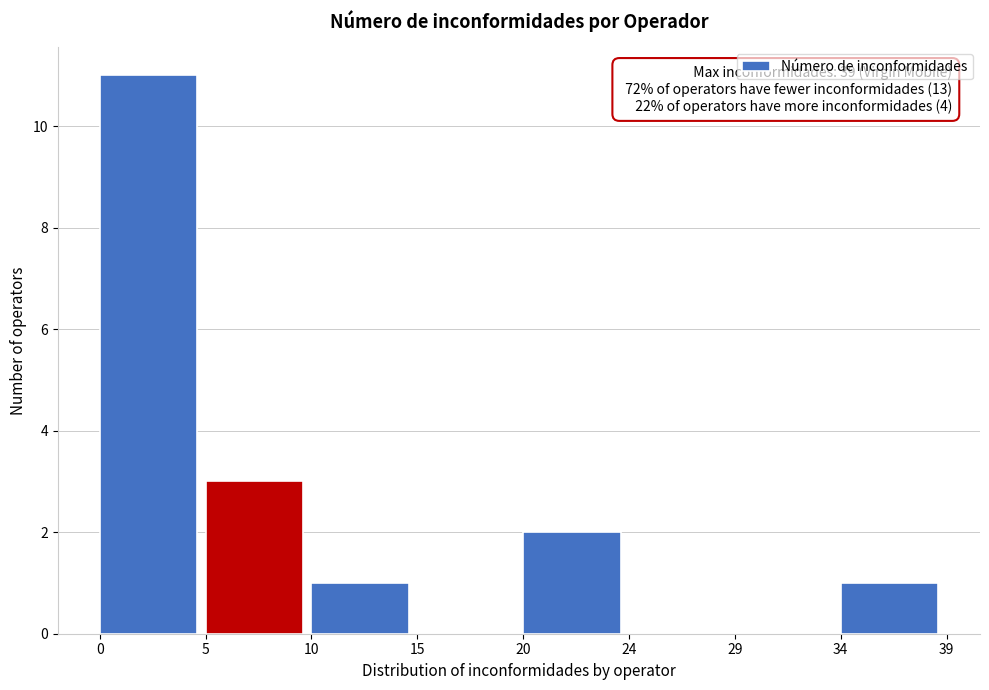

Reading right to left, extract all data points from this chart.

34=1	29=0	24=0	20=2	15=0	10=1	5=3	0=11